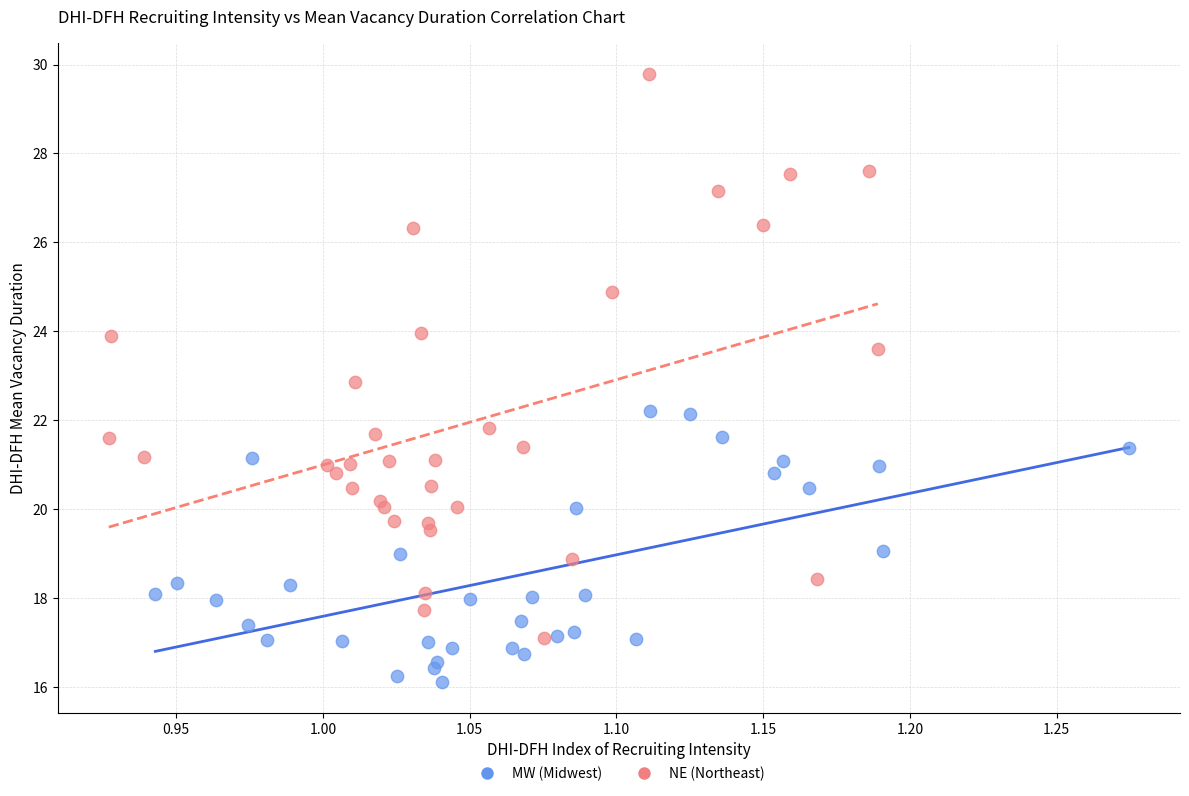

Which series reaches the minimum Y coordinate?

MW (Midwest)